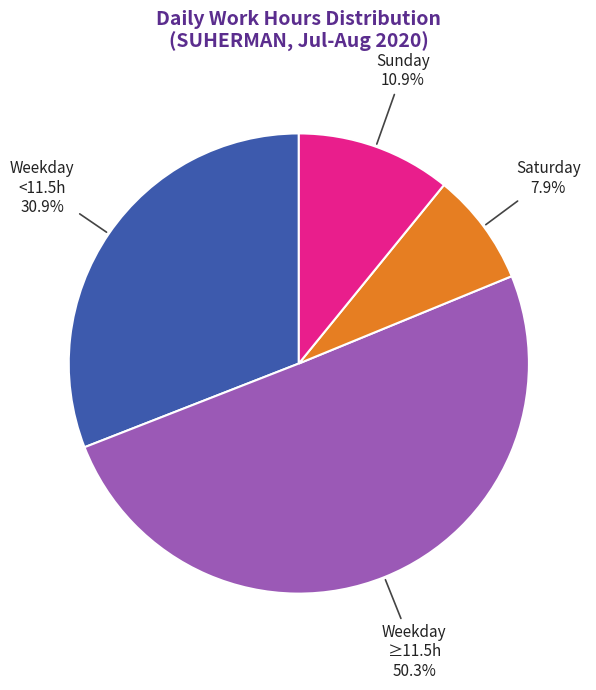

Between Weekday ≥11.5h and Saturday, which is larger?

Weekday ≥11.5h